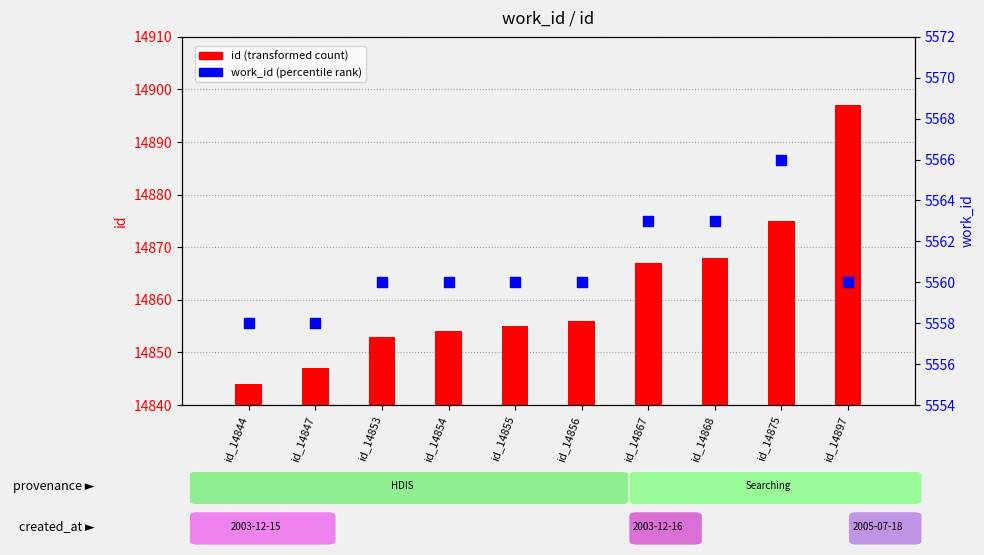

Which series contains the lowest Y value?

work_id